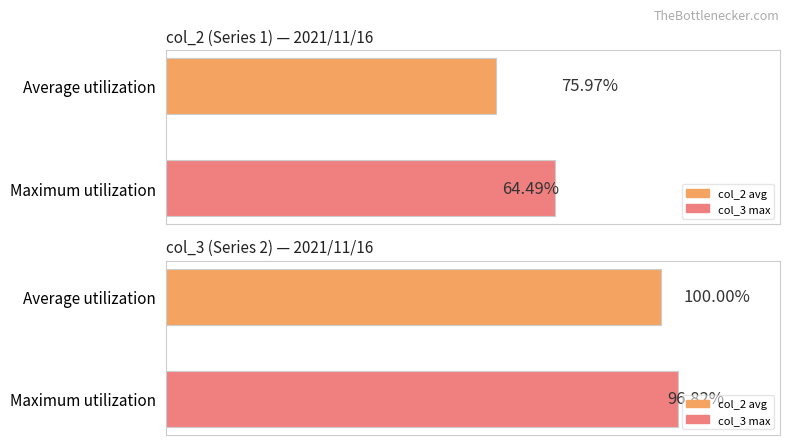

Which series has the largest total across all categories?

col_3